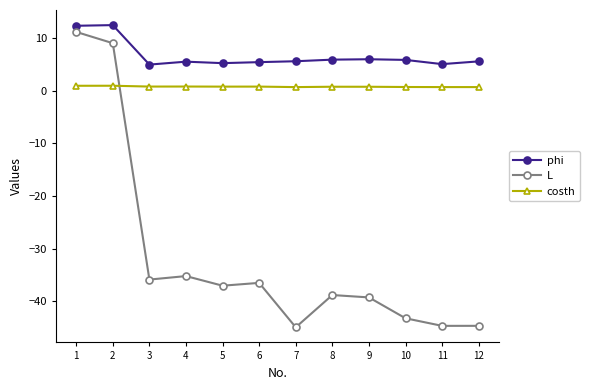

What is the value of the costh point at the 7th from the left?

0.7